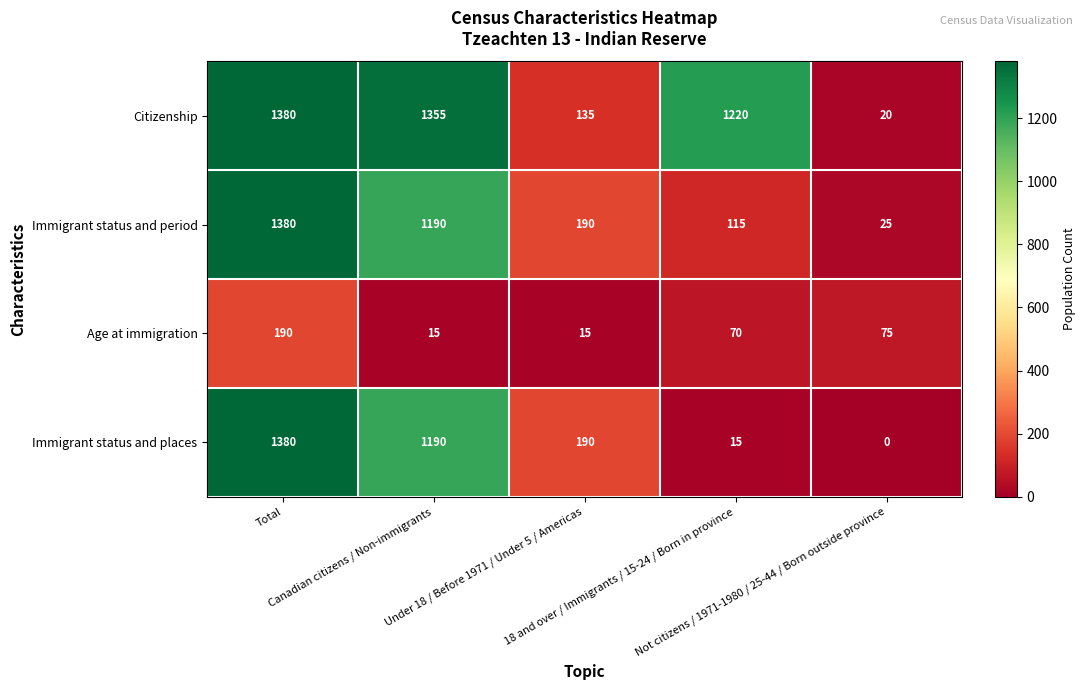

Rank the series at 18 and over / Immigrants / 15-24 / Born in province from lowest to highest value.

Immigrant status and places, Age at immigration, Immigrant status and period, Citizenship